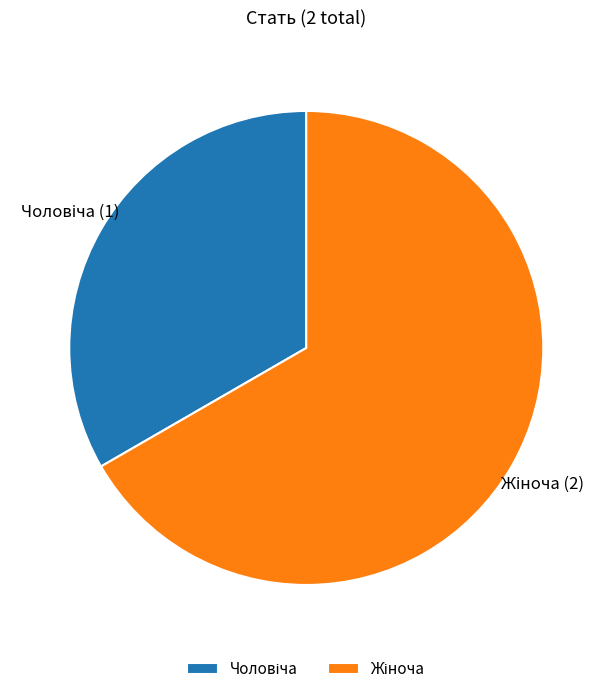

Is there a majority slice in this chart?

Yes